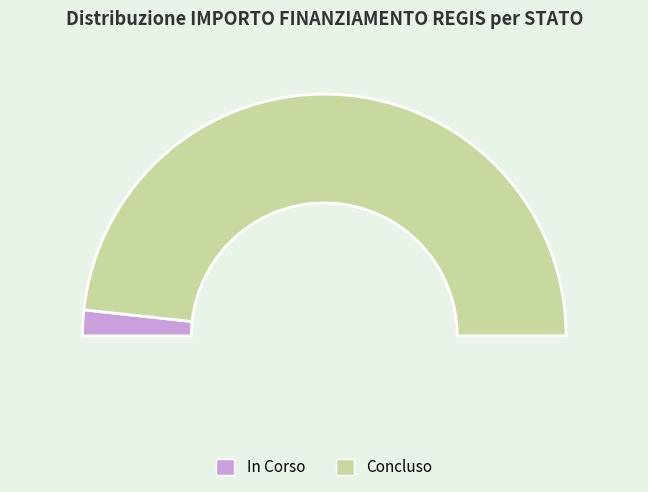

Does In Corso account for over 50% of the chart?

Yes